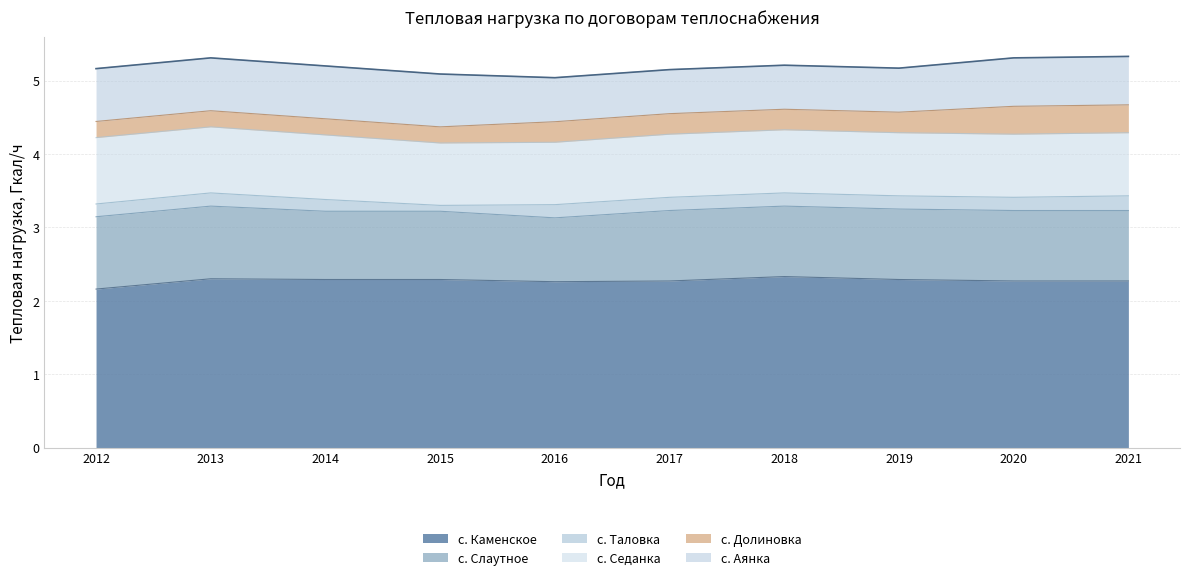

How many interior local valleys does the с. Слаутное series have?

1